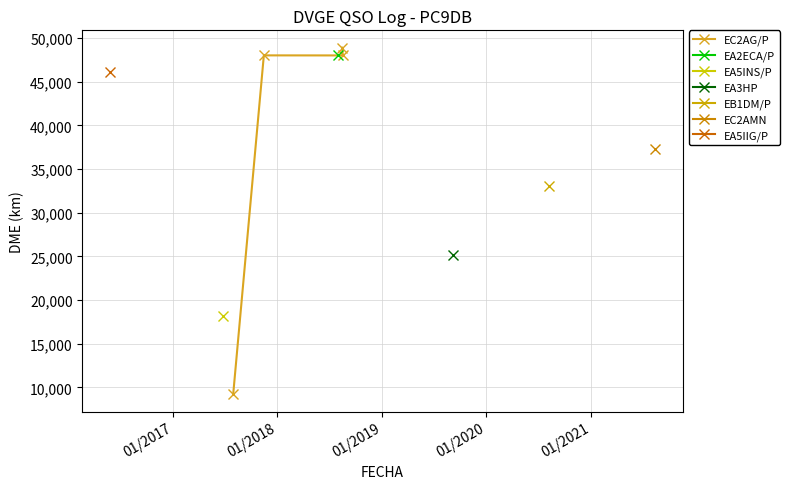

What is the lowest value of the EC2AG/P series?

9214